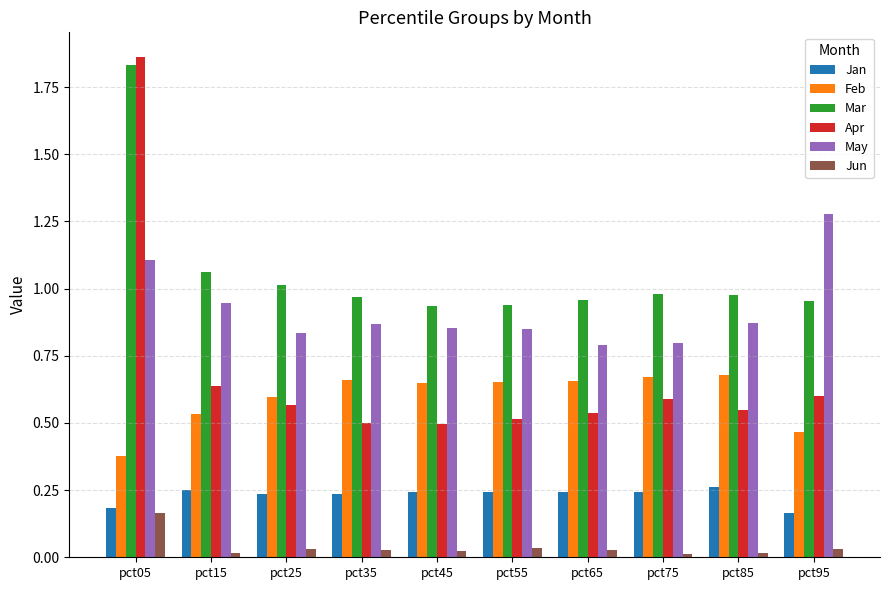

Is it true that May equals 2.1 at pct95?

False